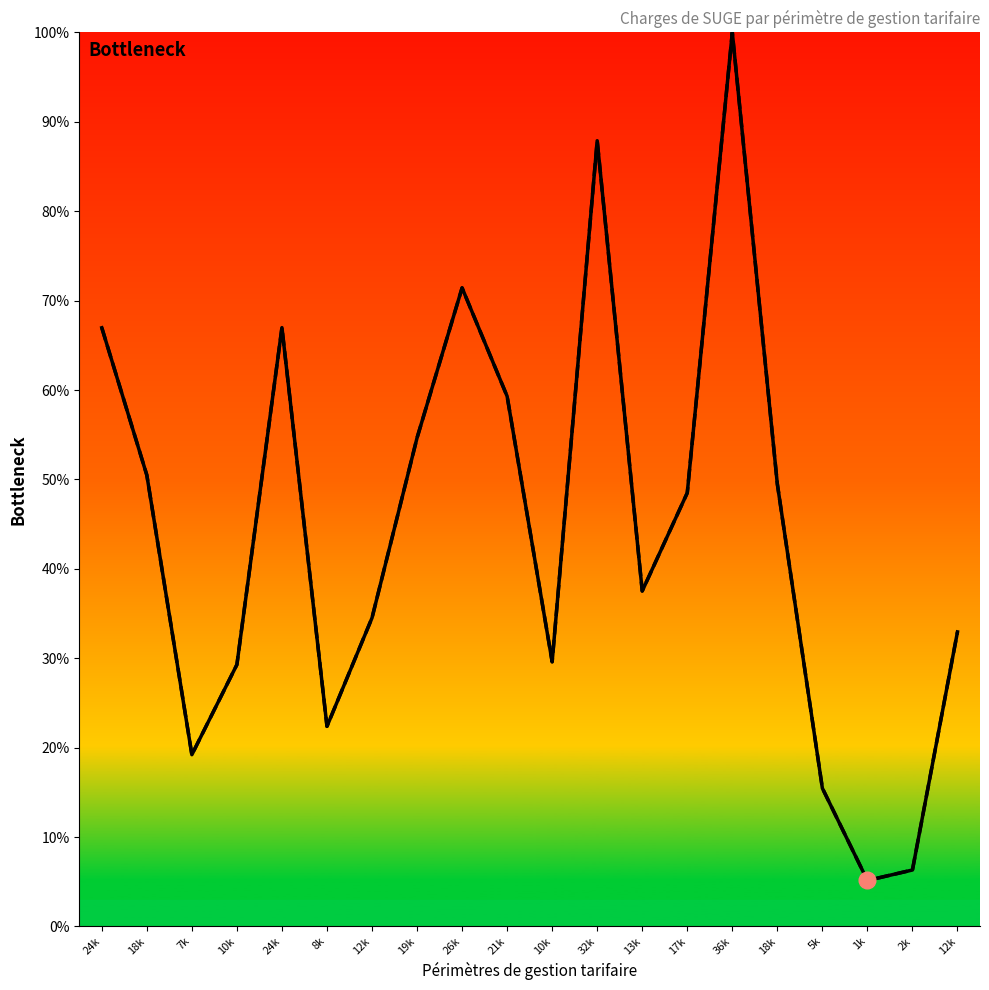

Reading right to left, what are all the values shown in this chart?

Nombre d'heure 2023: 32.9	6.3	5.1	15.5	49.5	100.0	48.5	37.5	87.9	29.6	59.3	71.4	54.6	34.5	22.4	67.0	29.3	19.2	50.5	67.0
Charges totales (en K€): 32.9	6.3	5.1	15.5	49.5	100.0	48.5	37.5	87.9	29.6	59.3	71.4	54.6	34.5	22.4	67.0	29.3	19.2	50.5	67.0